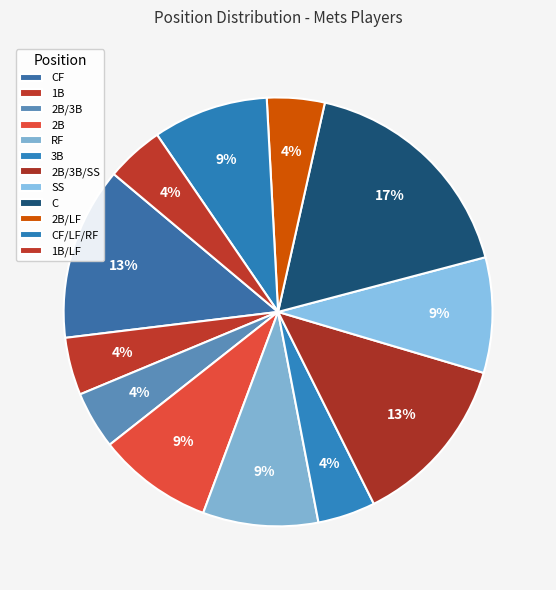

How many segments does this pie chart have?

12